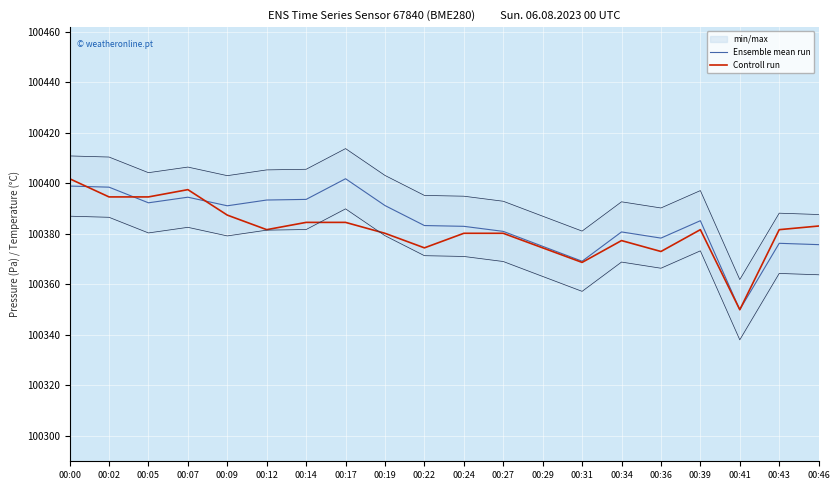

What is the sum of the Controll run values at 00:41 and 00:19?

200730.2